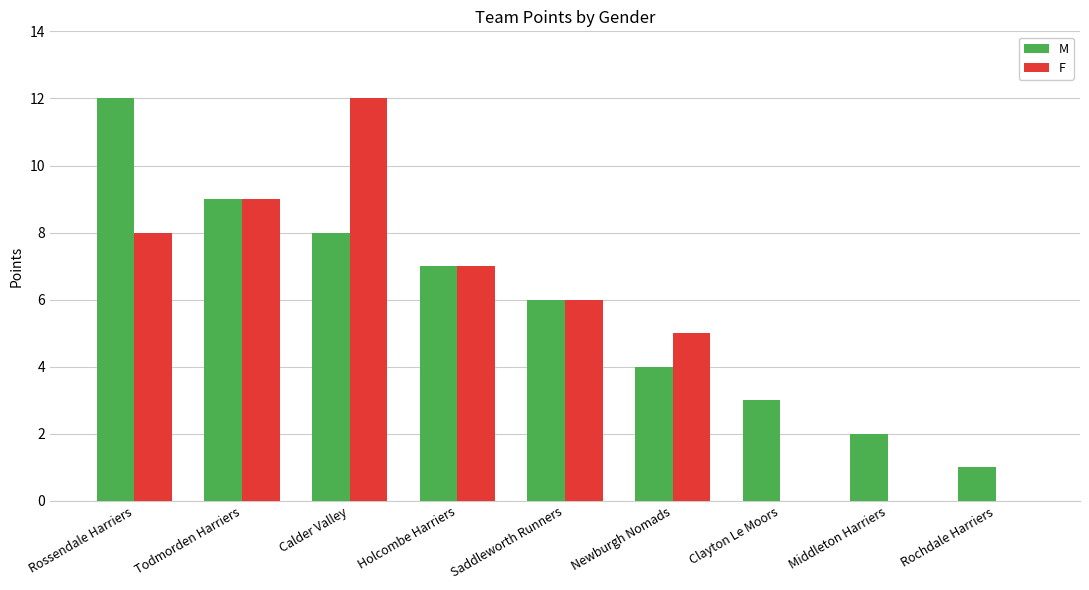

The value of M at Newburgh Nomads is 2. True or false?

False